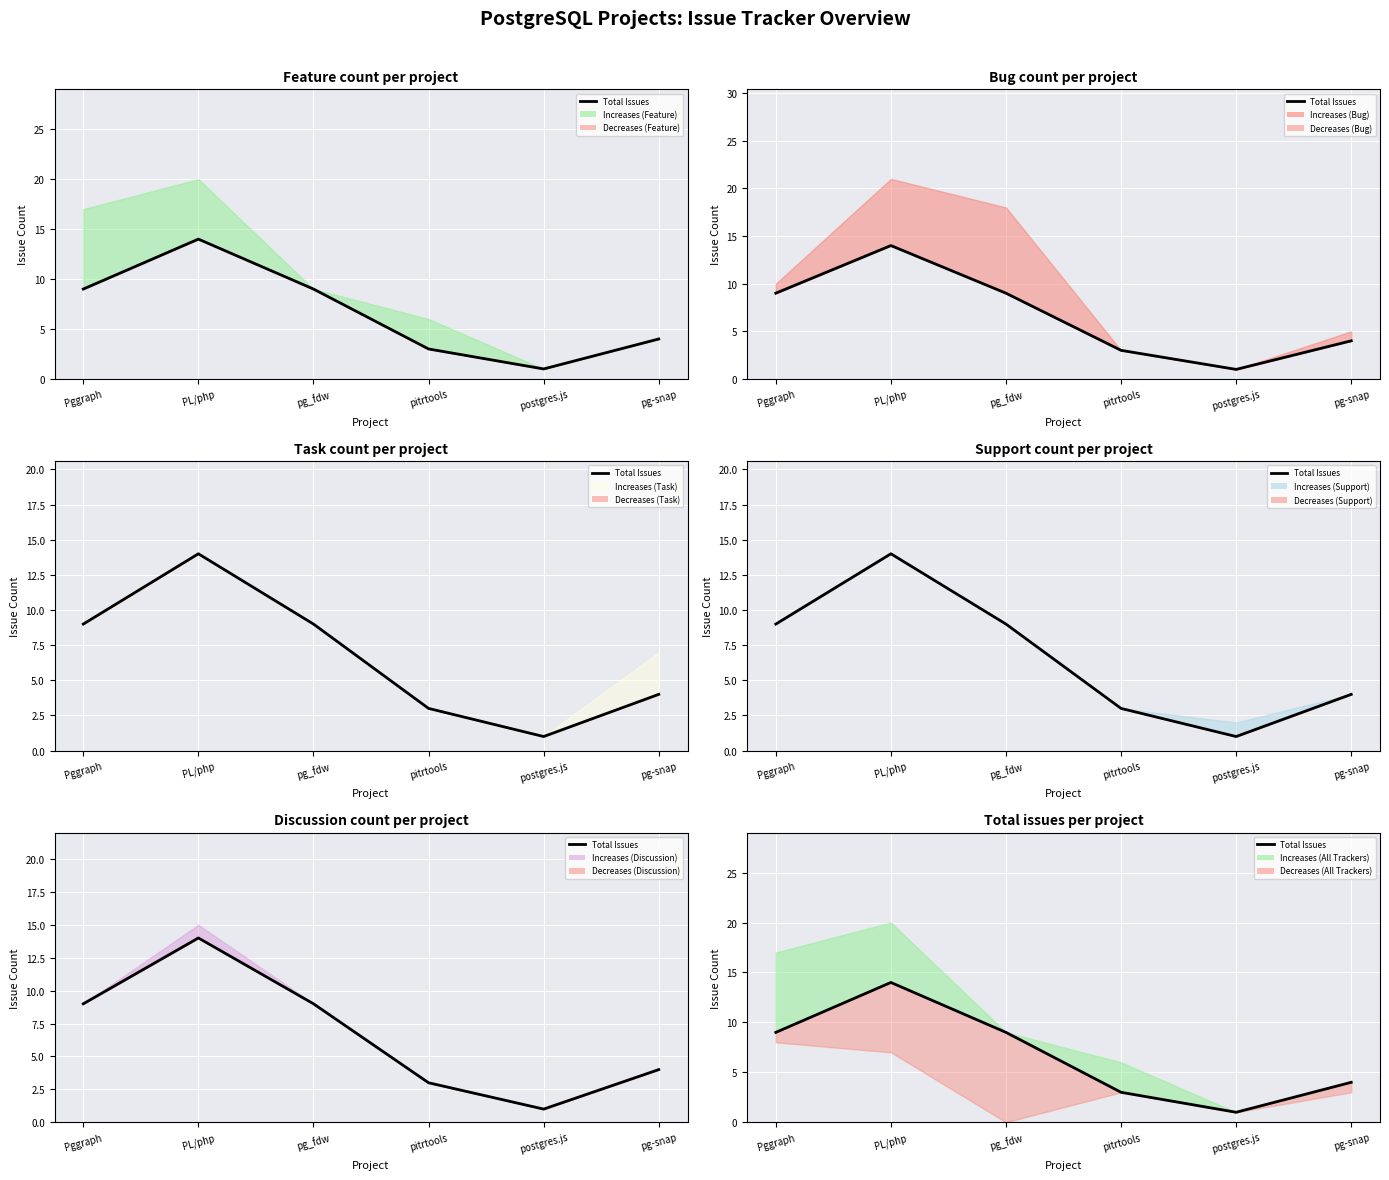

How many data points are above 9?

1